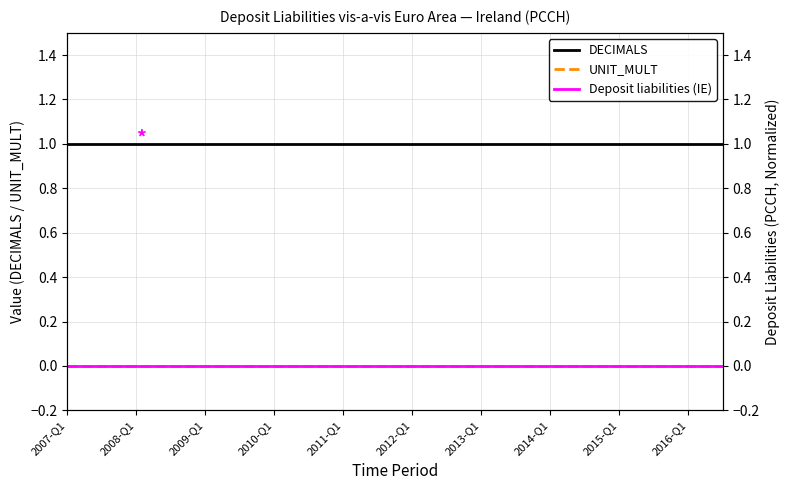

What is the value of the DECIMALS point at the 8th from the left?

1